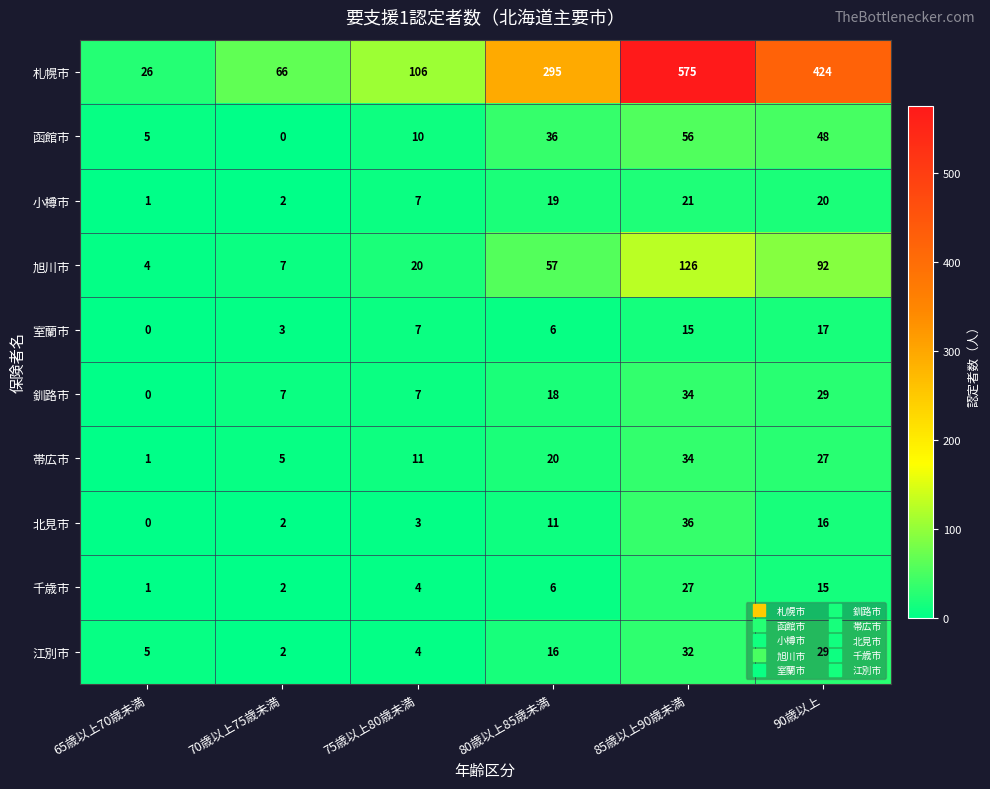

List the labels in order of 旭川市 value, smallest first.

65歳以上70歳未満, 70歳以上75歳未満, 75歳以上80歳未満, 80歳以上85歳未満, 90歳以上, 85歳以上90歳未満